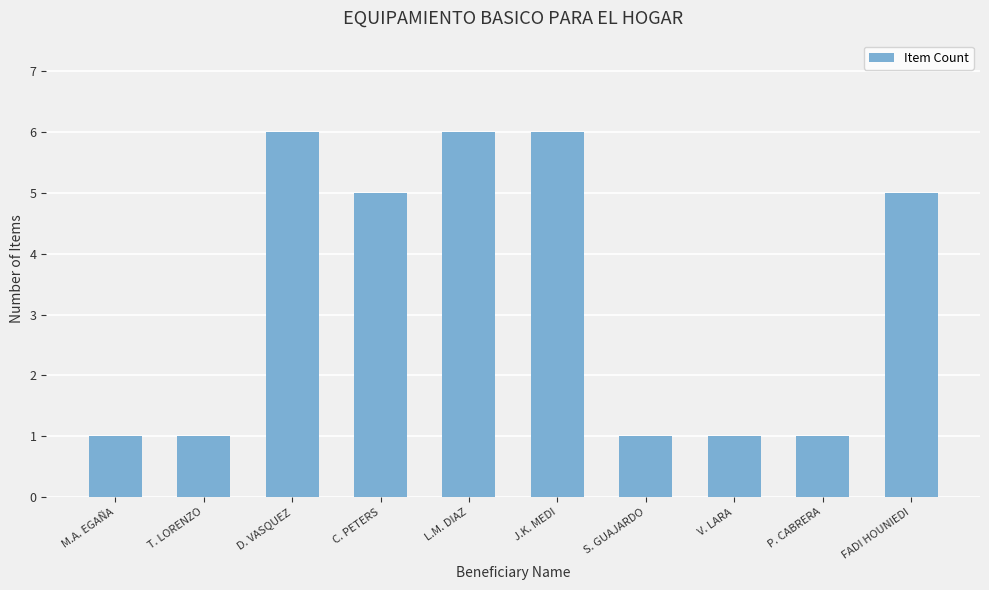

Between C. PETERS and P. CABRERA, which is larger?

C. PETERS